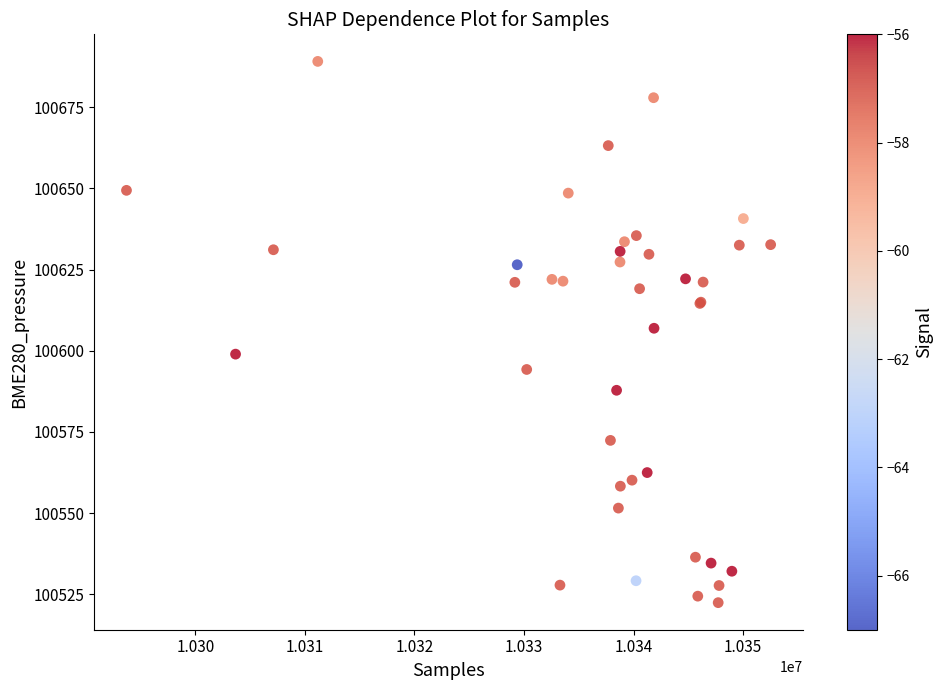

What Y value in the scatter plot is closest to 100605?

100606.9